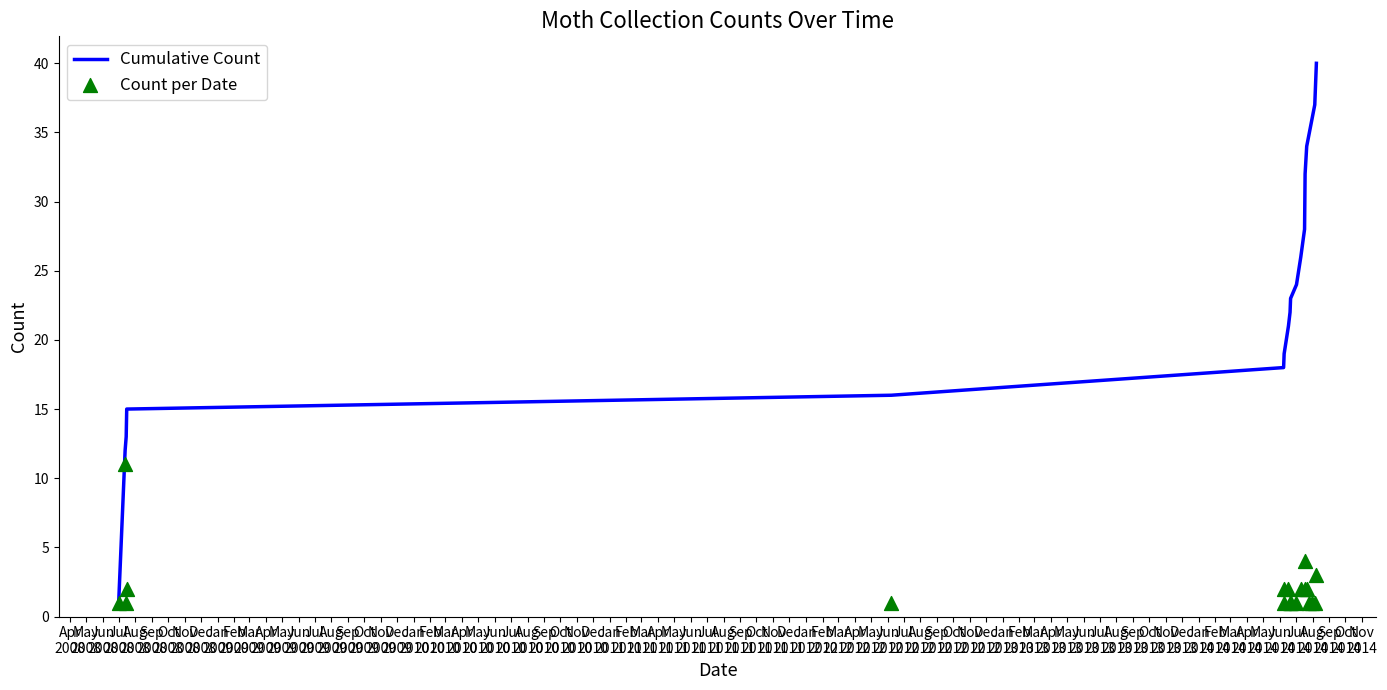

What are all the series names shown in the legend?

Cumulative Count, Count per Date